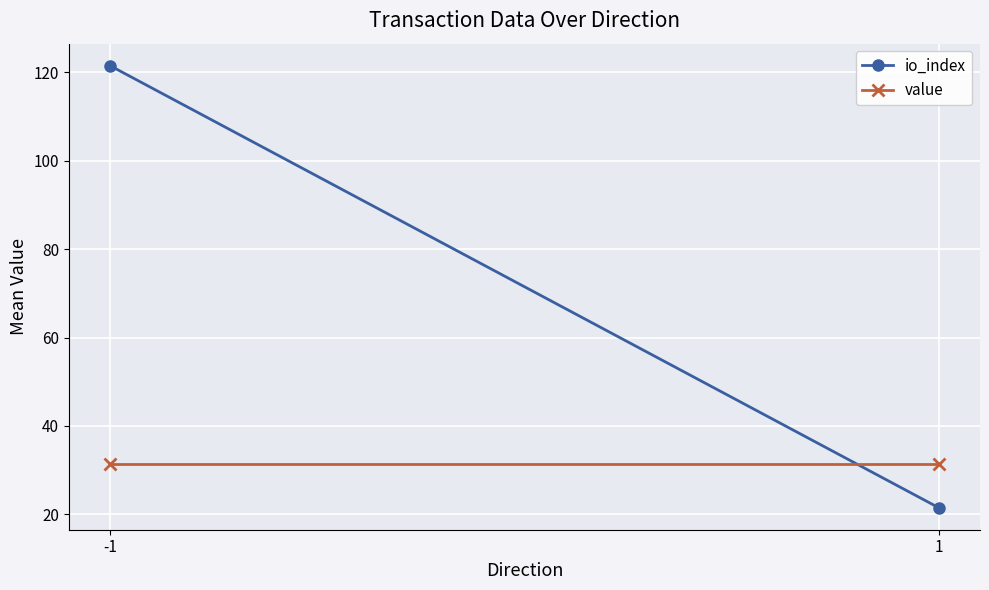

What is the difference between the maximum and minimum values in the io_index series?

100.0